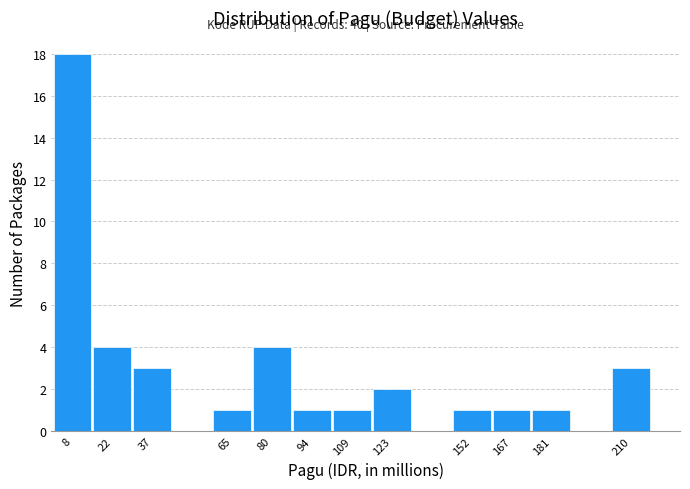

Over which range of the x-axis is the bar tallest?

0 to 14